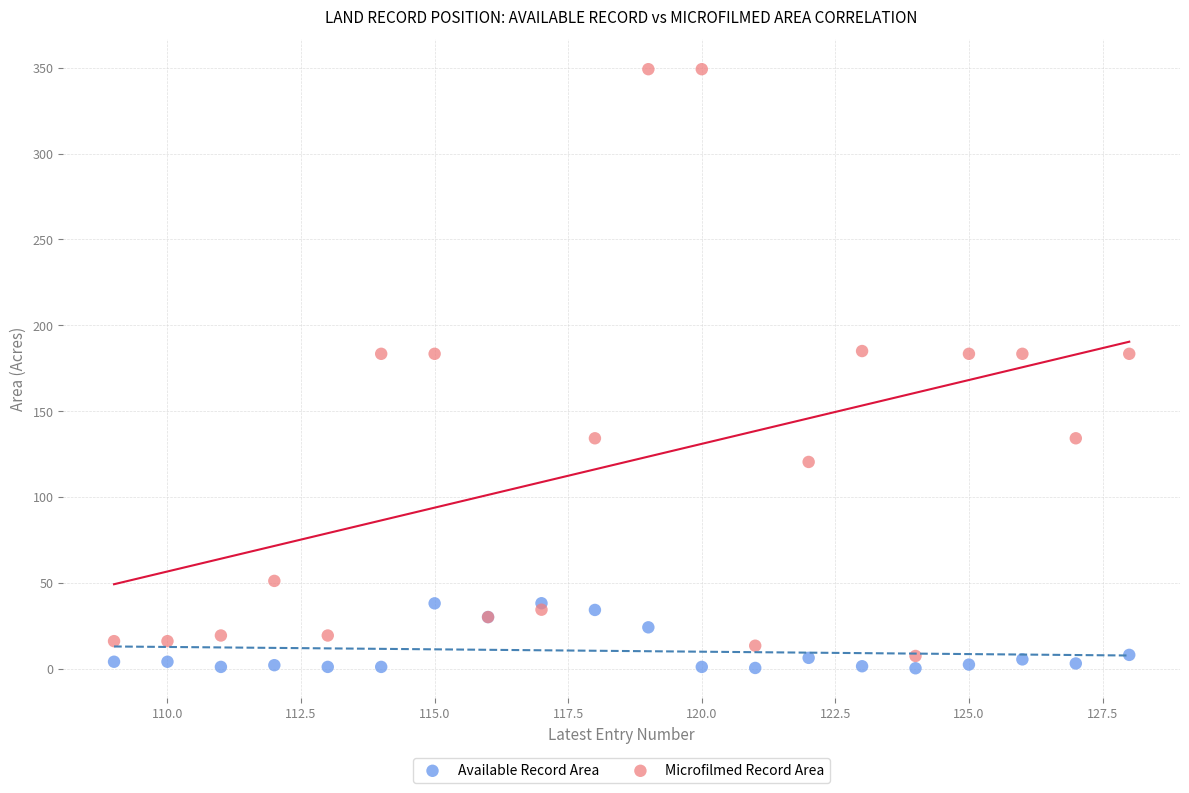

Which series contains the highest Y value?

Microfilmed Record Area